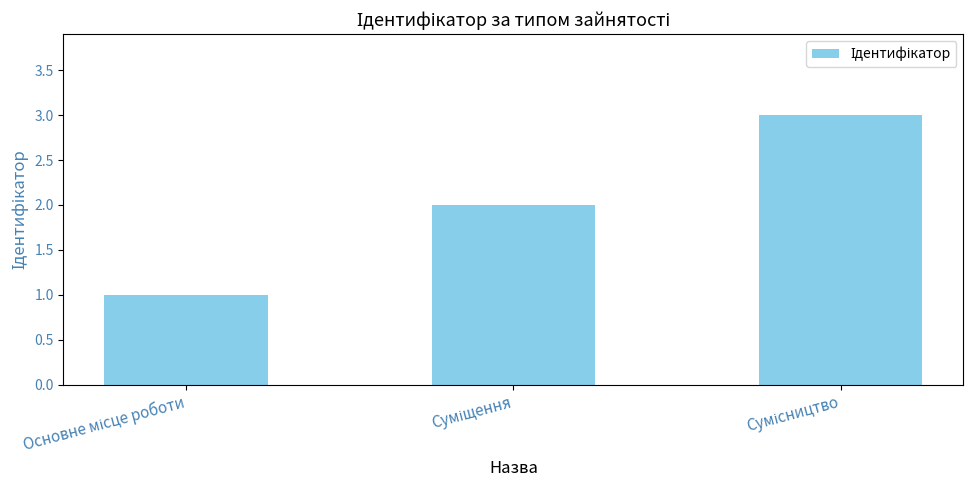

What is the maximum value shown in the chart?

3